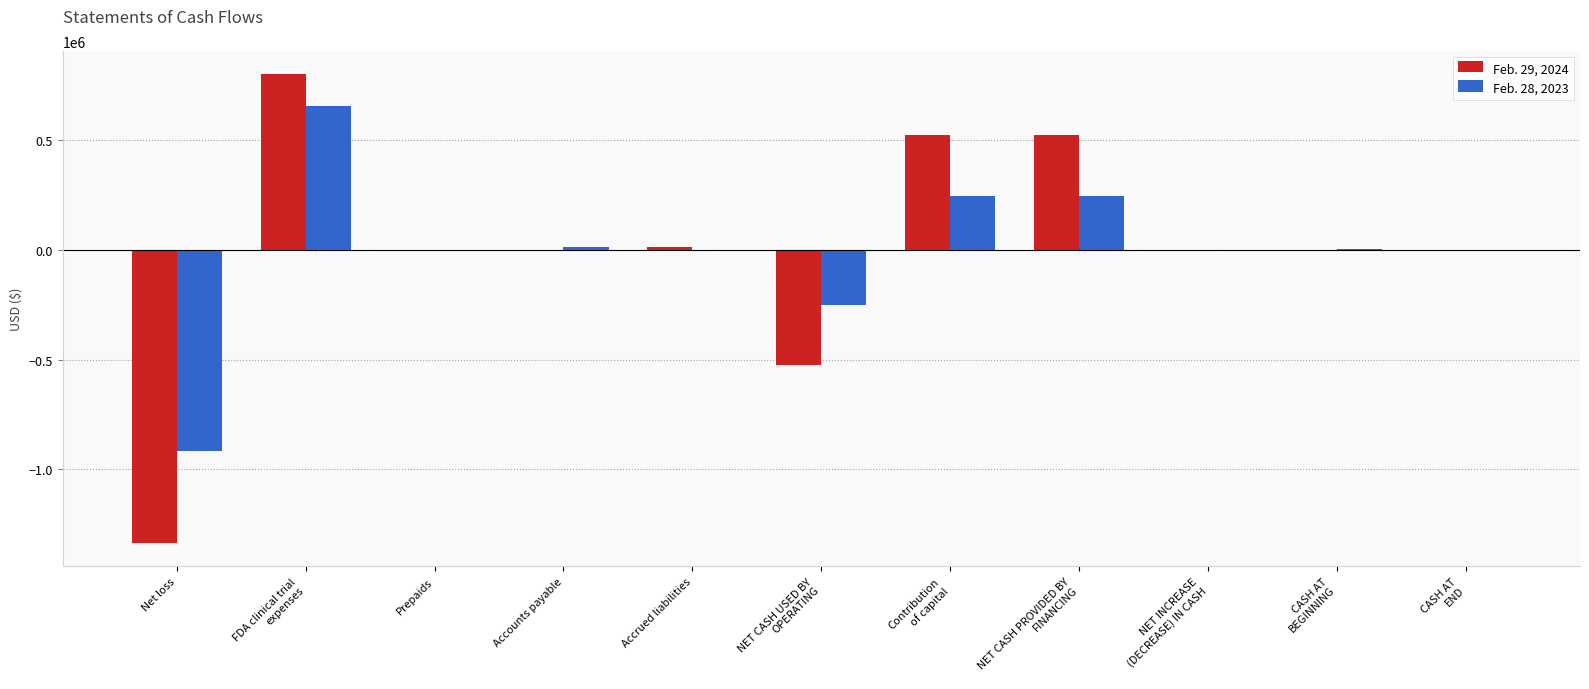

How many distinct data groups are displayed?

2